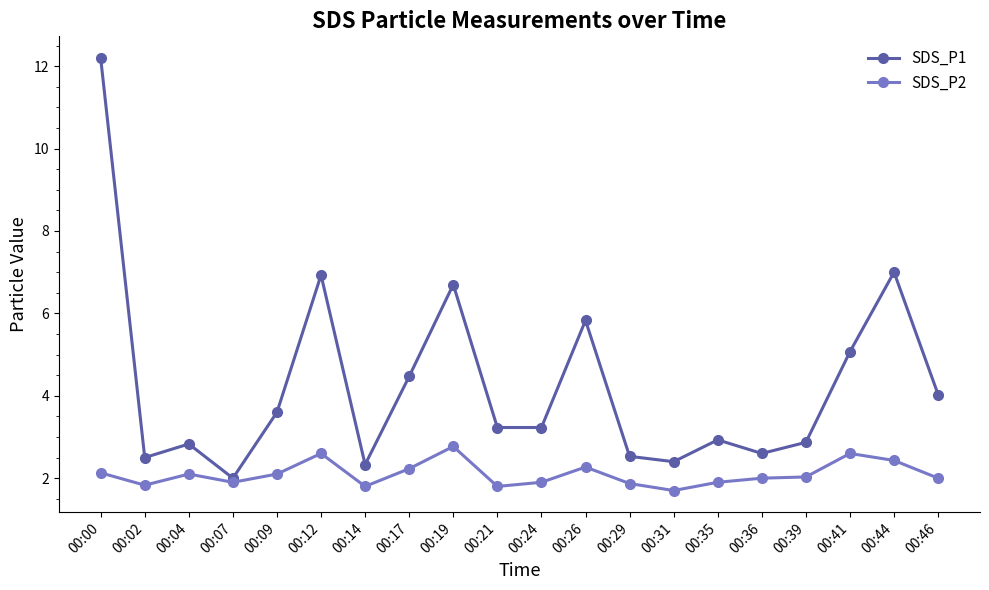

Is it true that SDS_P1 equals 1.3 at 00:17?

False